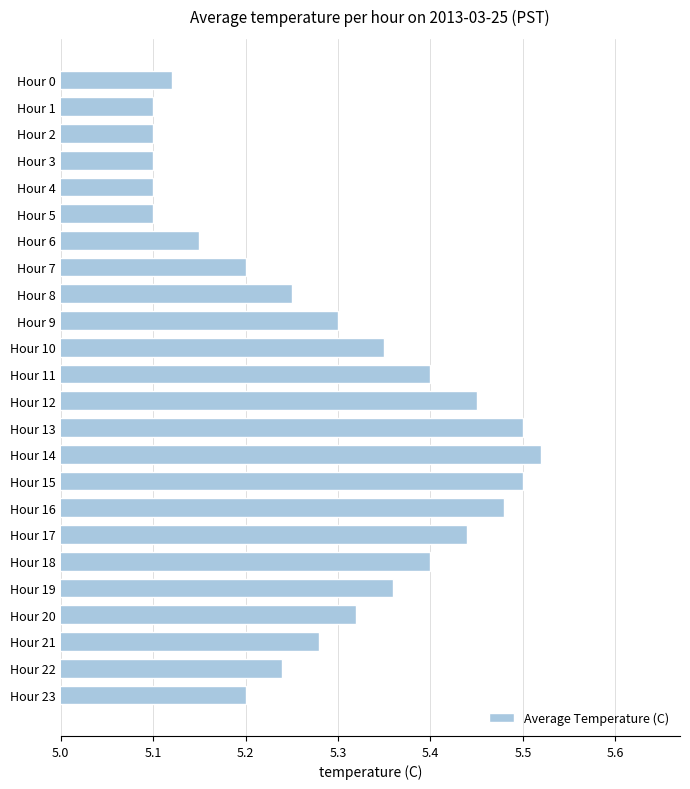

The chart shows a value of 5.4 at Hour 11. True or false?

True